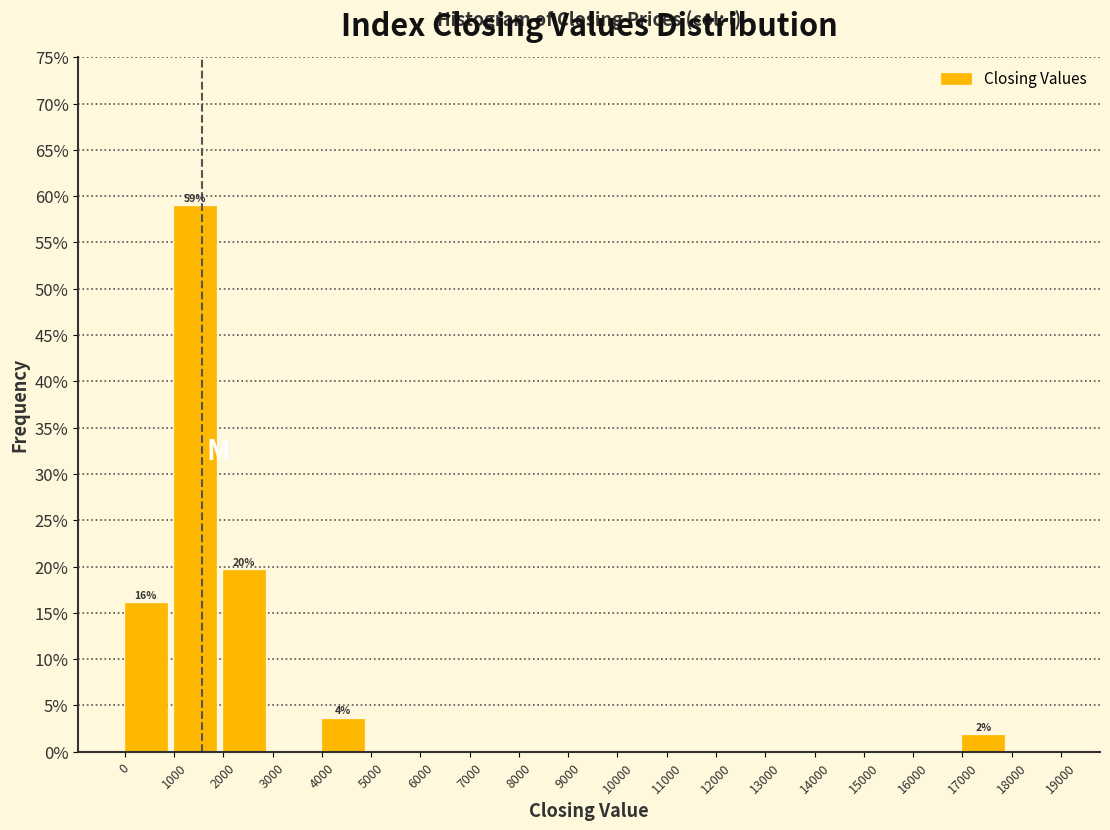

Which range on the x-axis has the tallest bar?

1000 to 2000